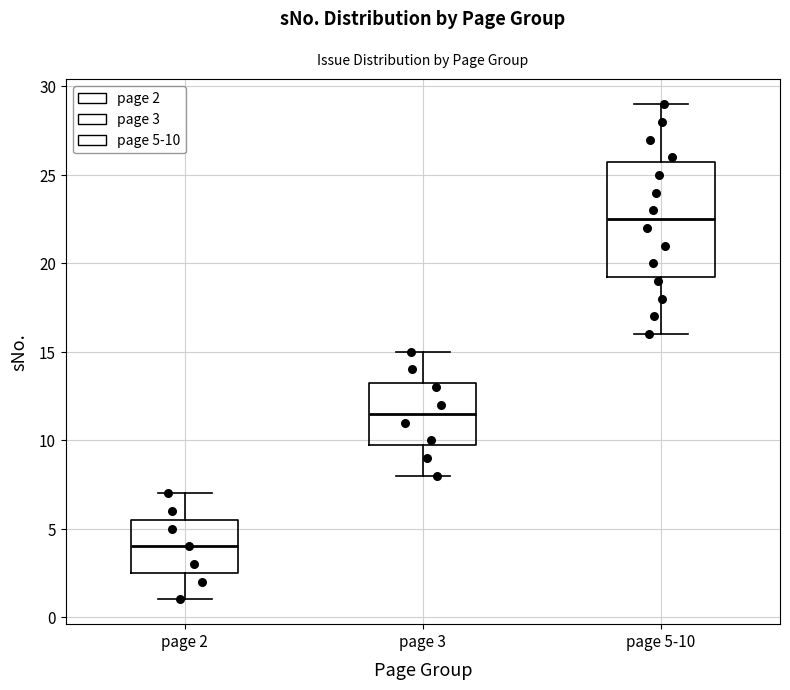

Comparing the boxes themselves (not the whiskers), which one is the tallest?

page 5-10